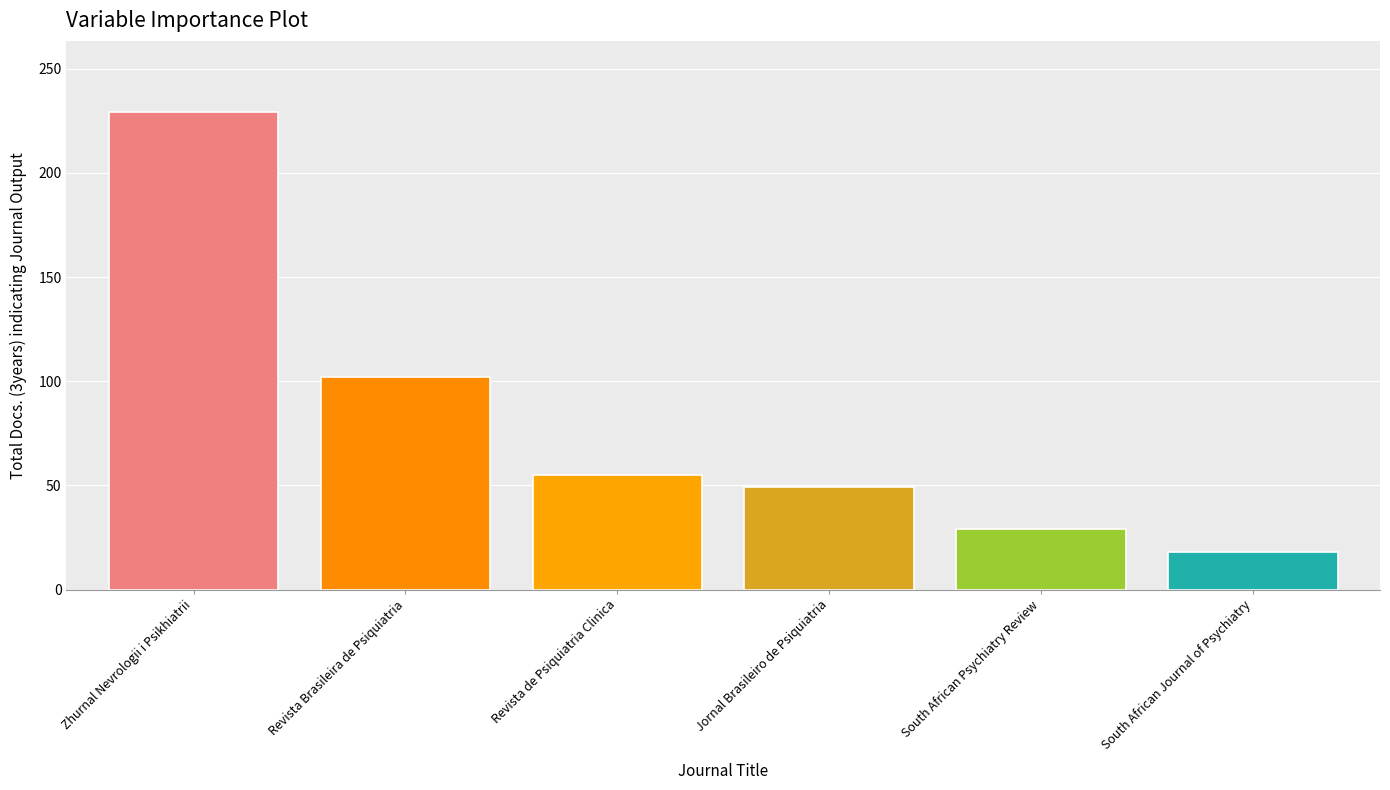

What is the value of the 3rd bar from the left?

55